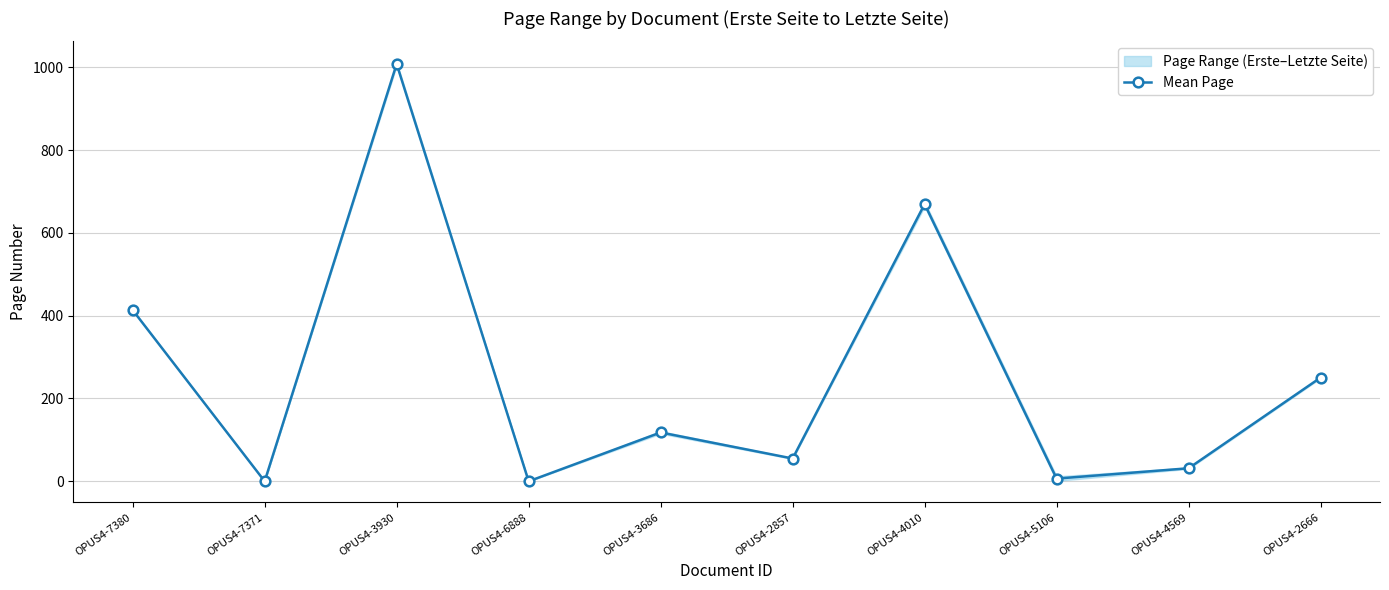

True or false: the data shows 55.2 at OPUS4-4569.

False